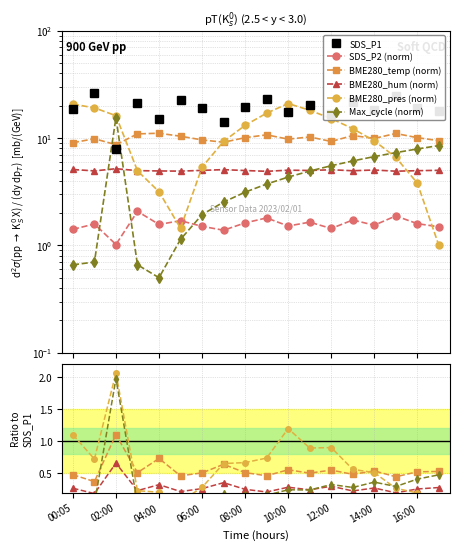

Which series has the largest range (max minus min)?

BME280_pressure